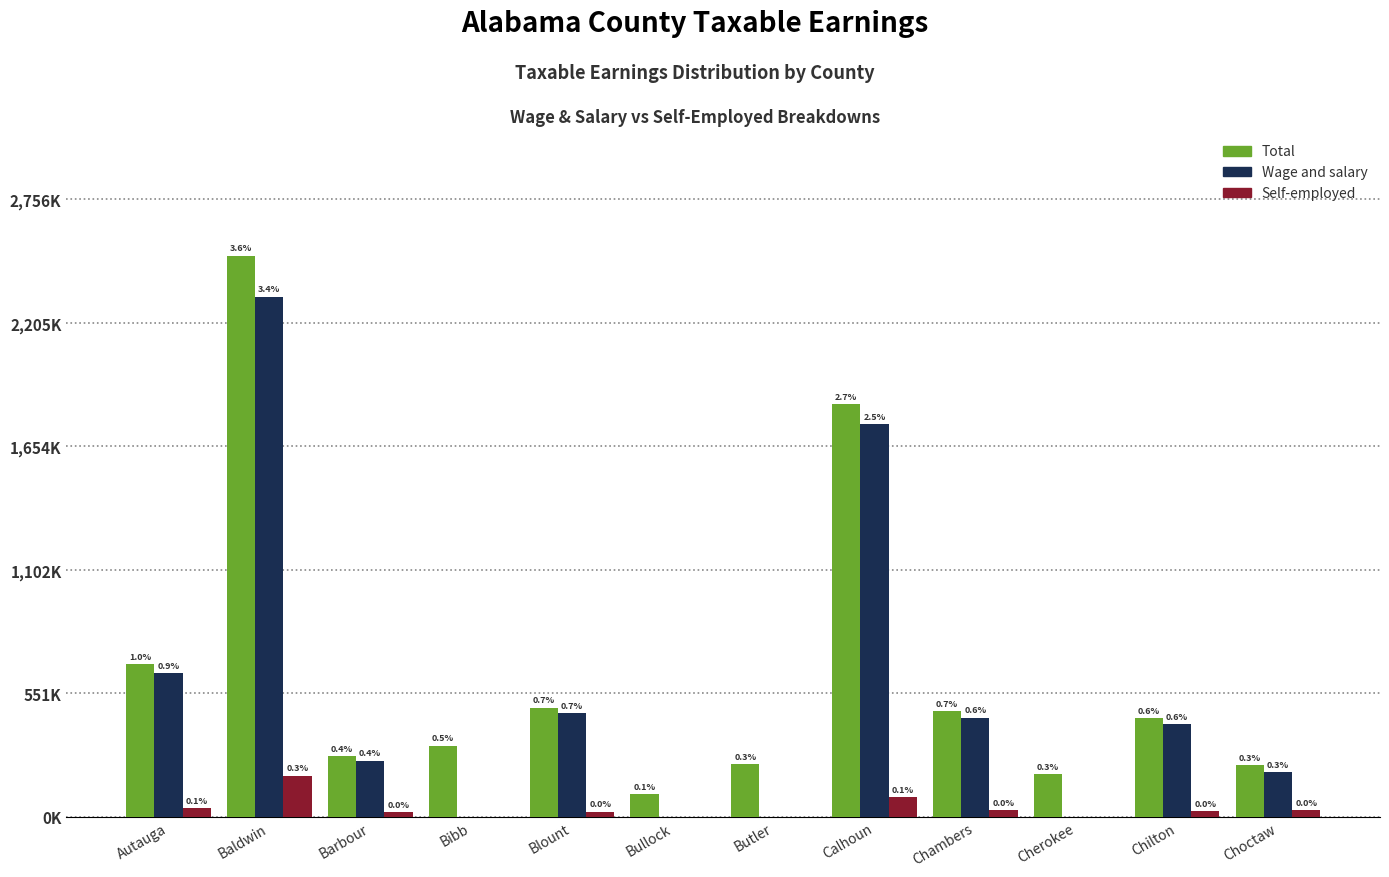

Are the bars horizontal?

No